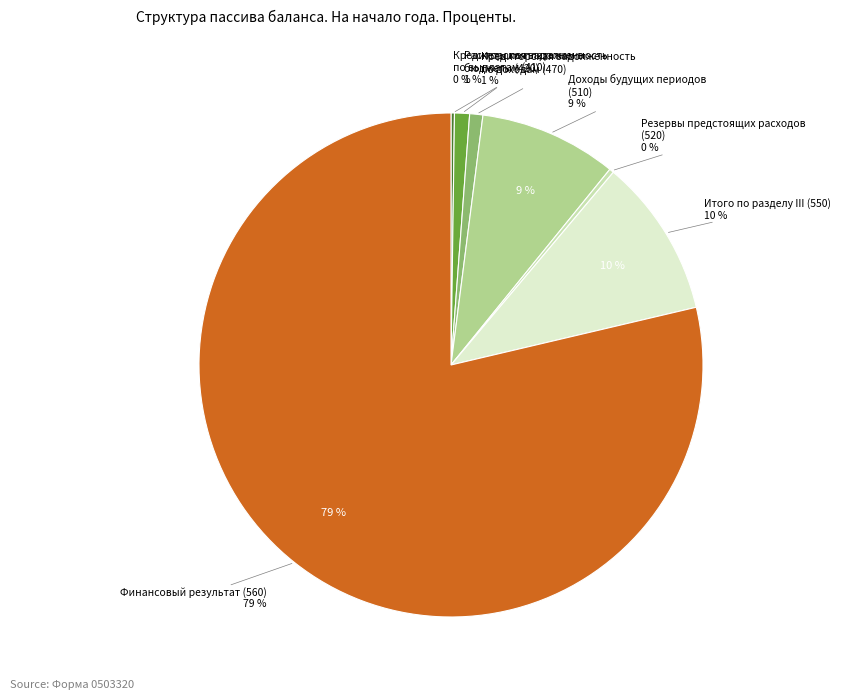

How many segments does this pie chart have?

7